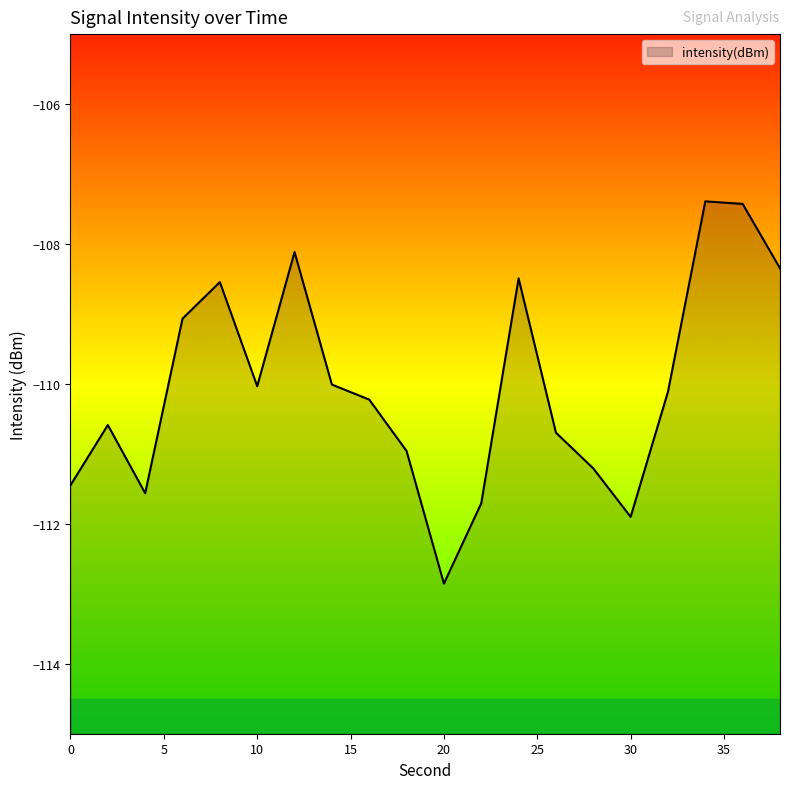

The chart shows a value of -174.6 at 36. True or false?

False